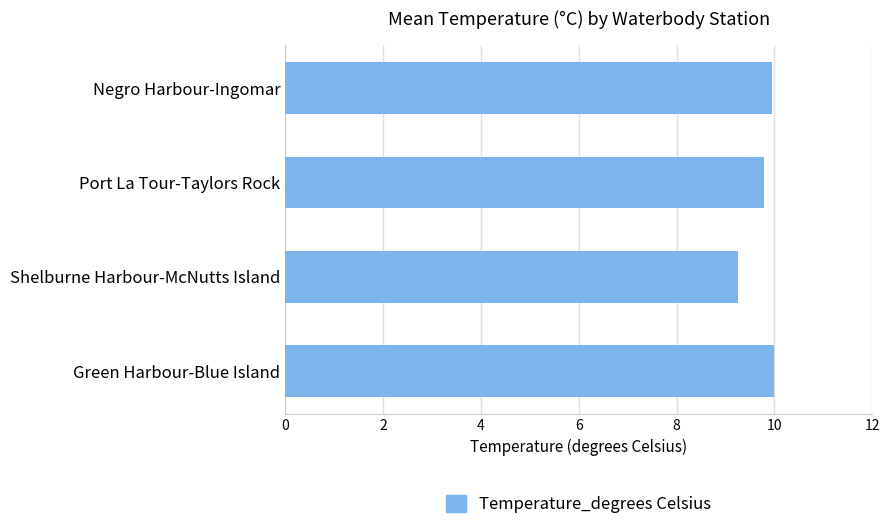

Does the chart contain stacked bars?

No